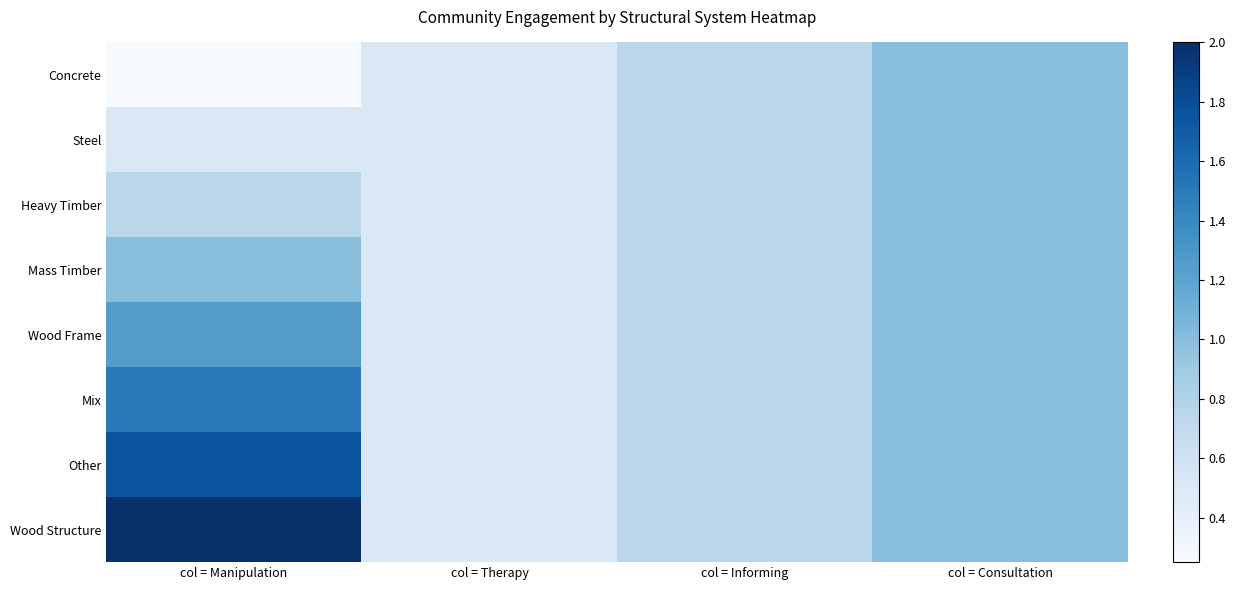

Which series has the largest range (max minus min)?

Wood Structure